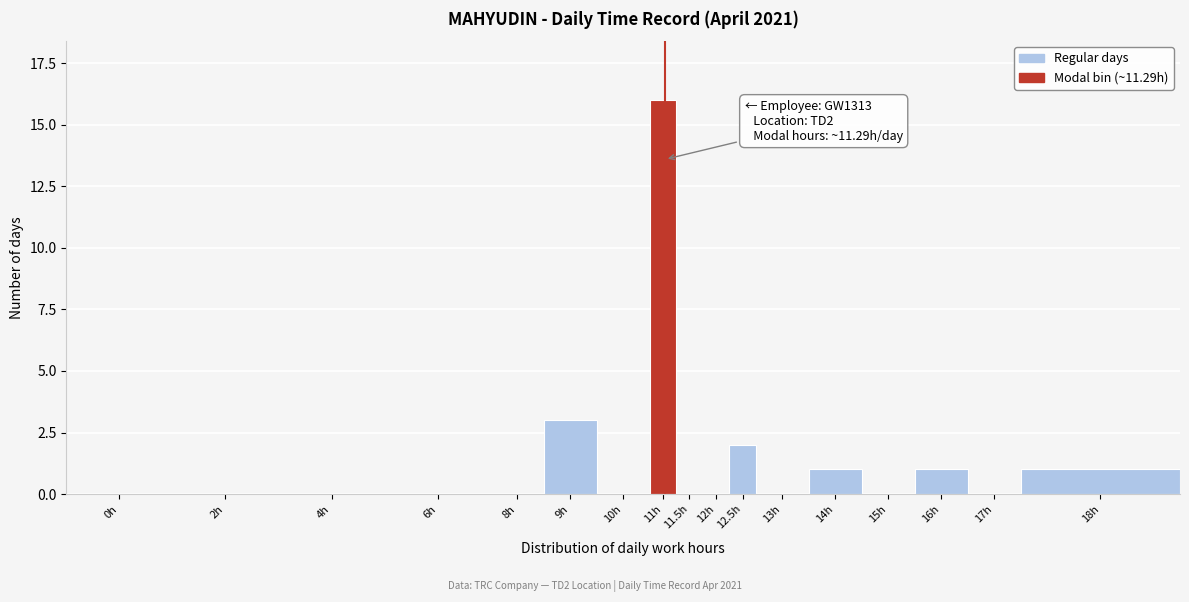

Reading left to right, extract all data points from this chart.

0h=0	2h=0	4h=0	6h=0	8h=0	9h=3	10h=0	11h=16	11.5h=0	12h=0	12.5h=2	13h=0	14h=1	15h=0	16h=1	17h=0	18h=1